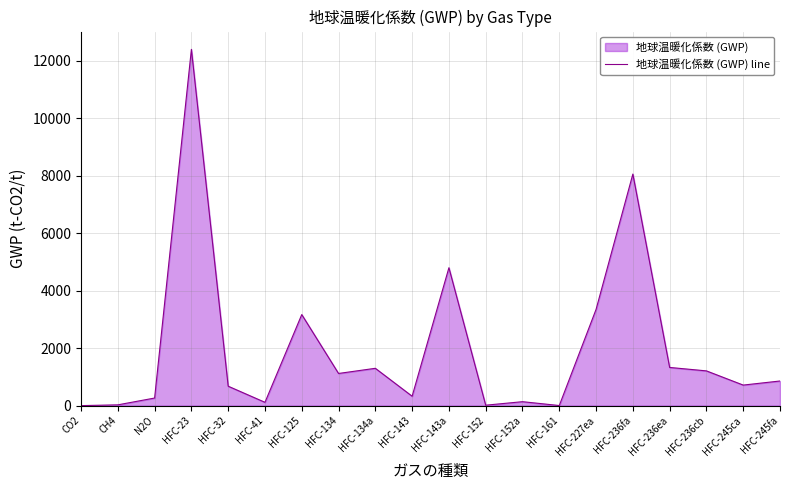

True or false: there are more than 1 points higher than both neighbors.

True